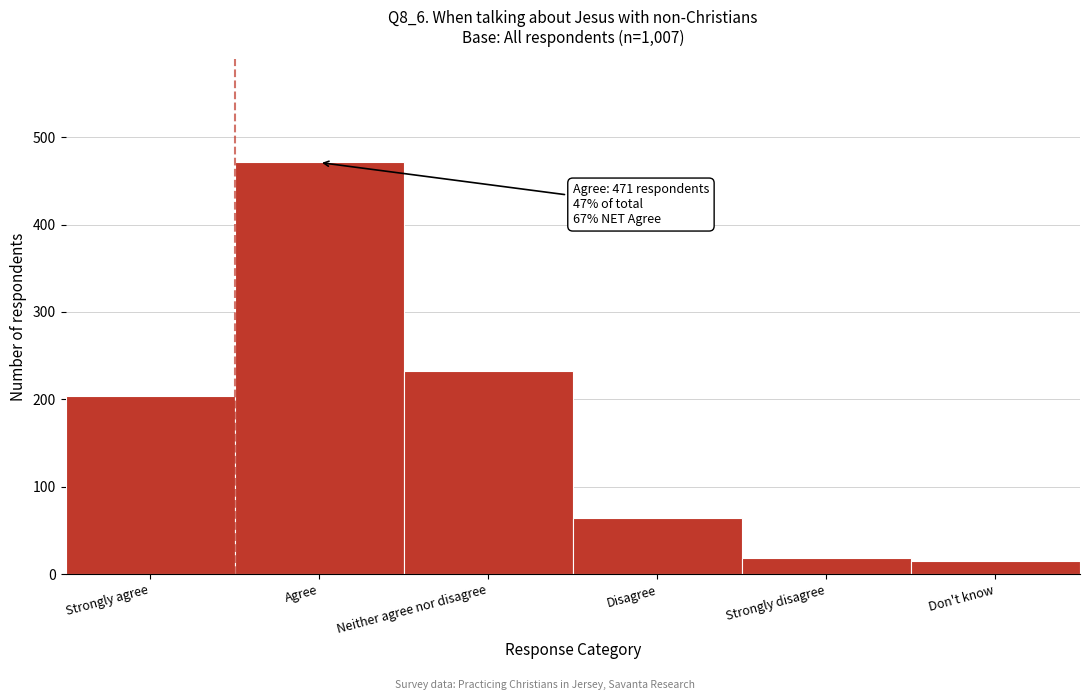

Reading left to right, list all the values displayed in this chart.

204	471	233	64	19	15